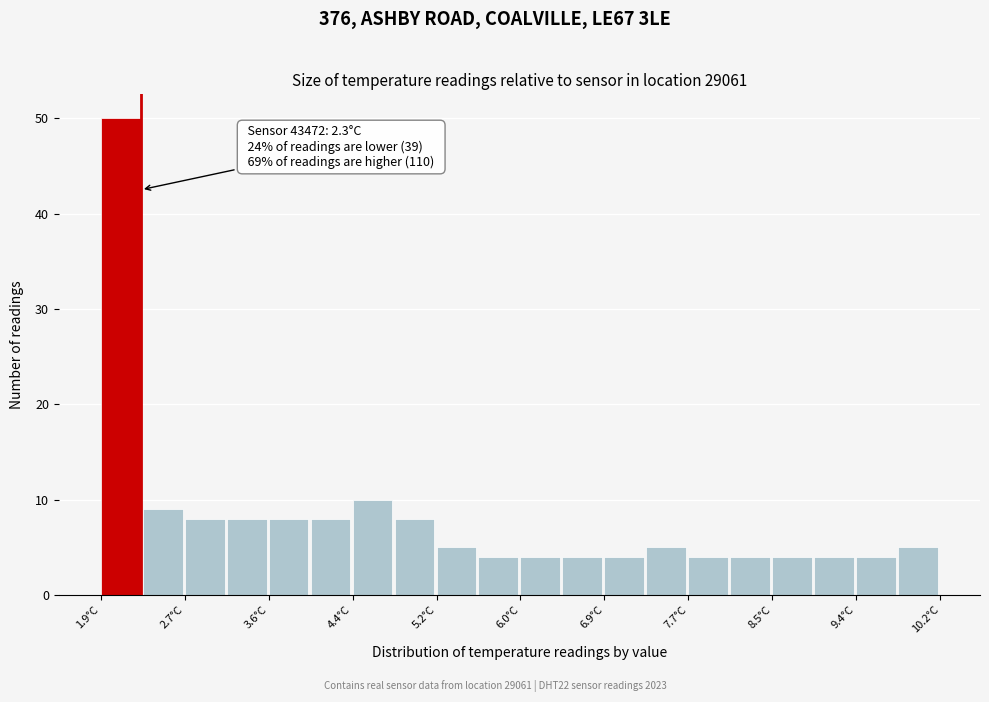

Which range on the x-axis has the tallest bar?

1.9 to 2.3